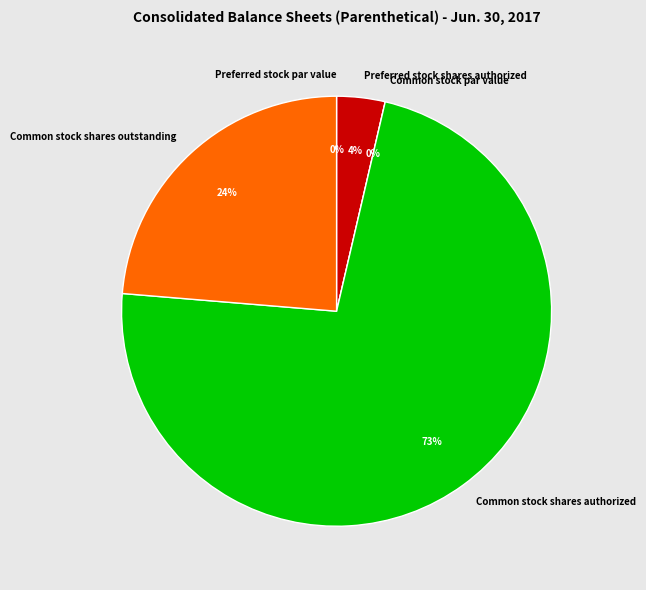

Which category has the biggest portion of the pie?

Common stock shares authorized